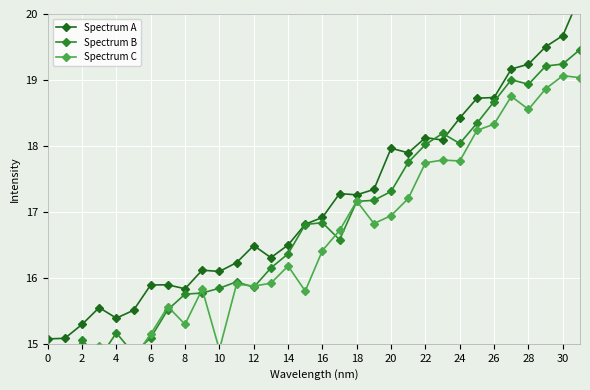

The value of Spectrum C at 18 is 22.0. True or false?

False